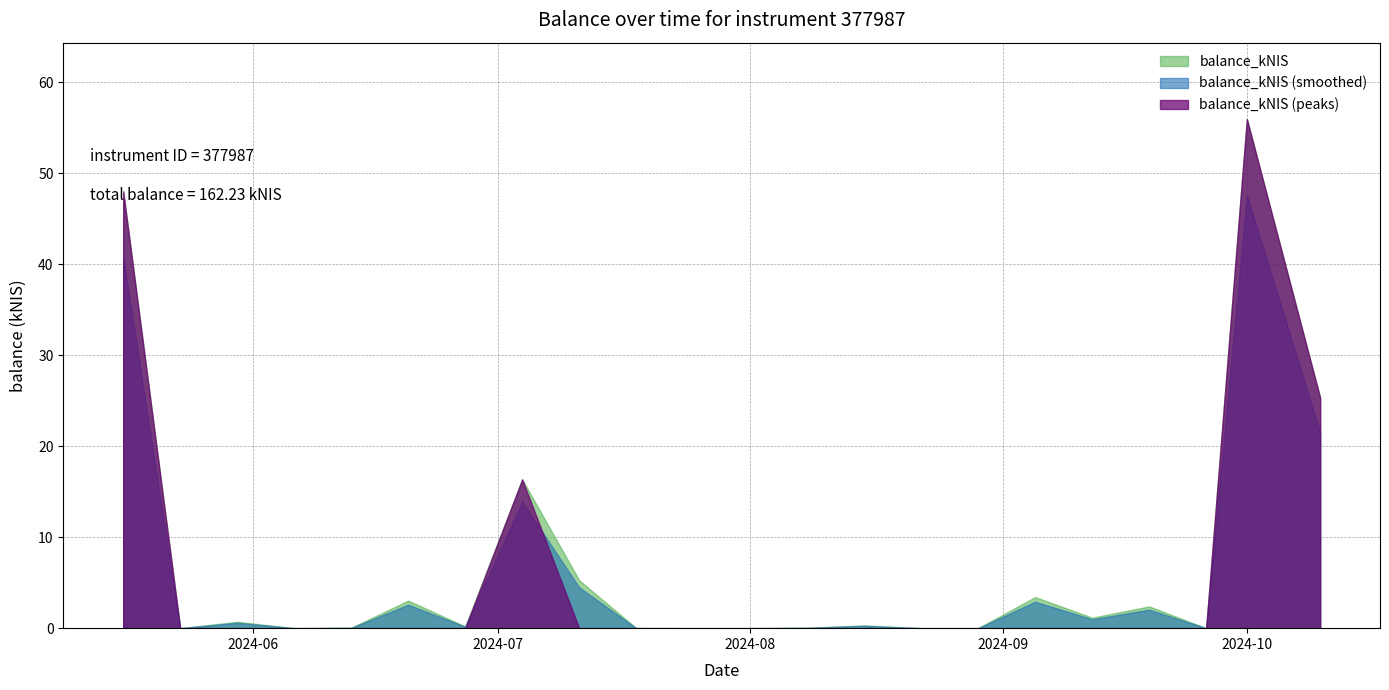

What is the difference between the values at 2024-10-10 and 2024-09-26?

25.3